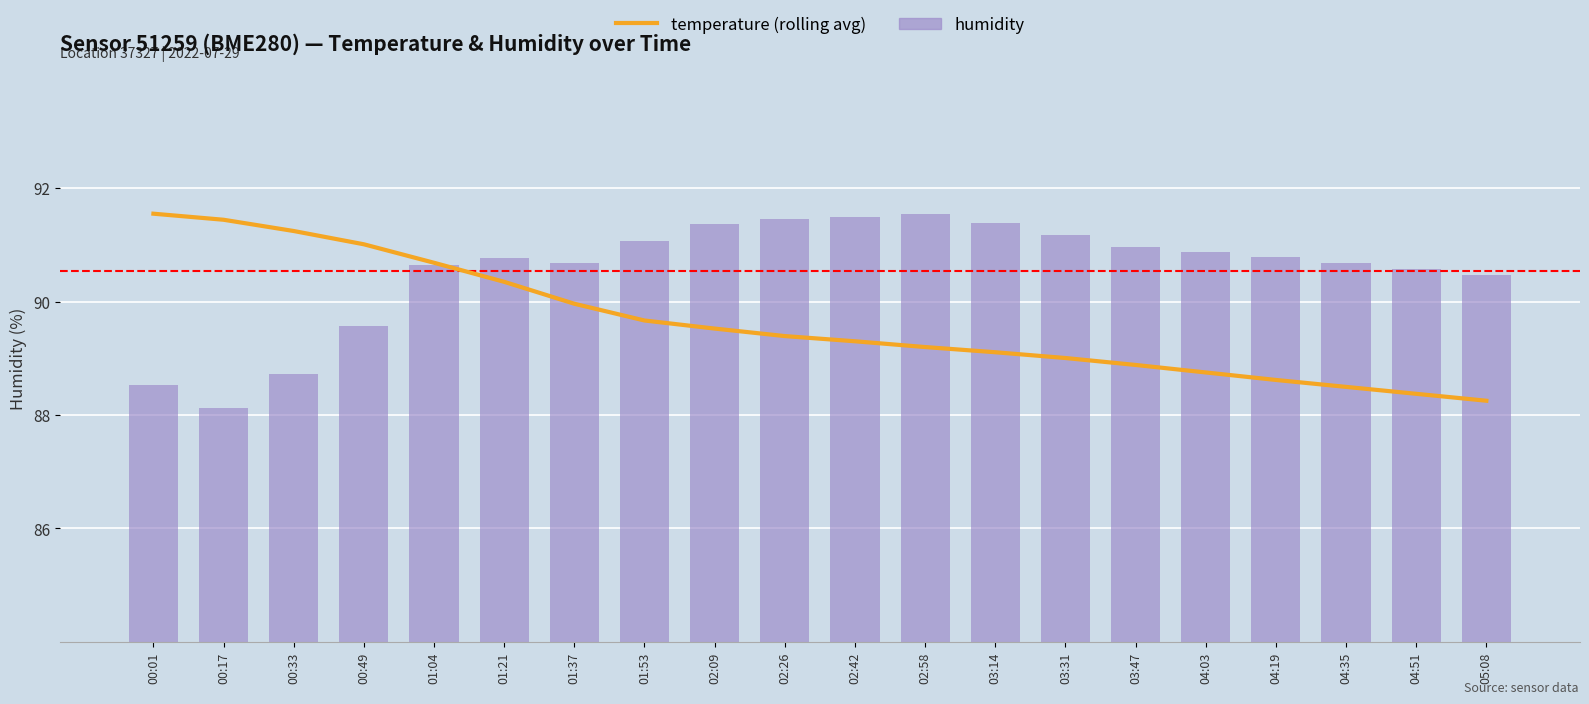

What is the maximum value shown in the chart?

91.5